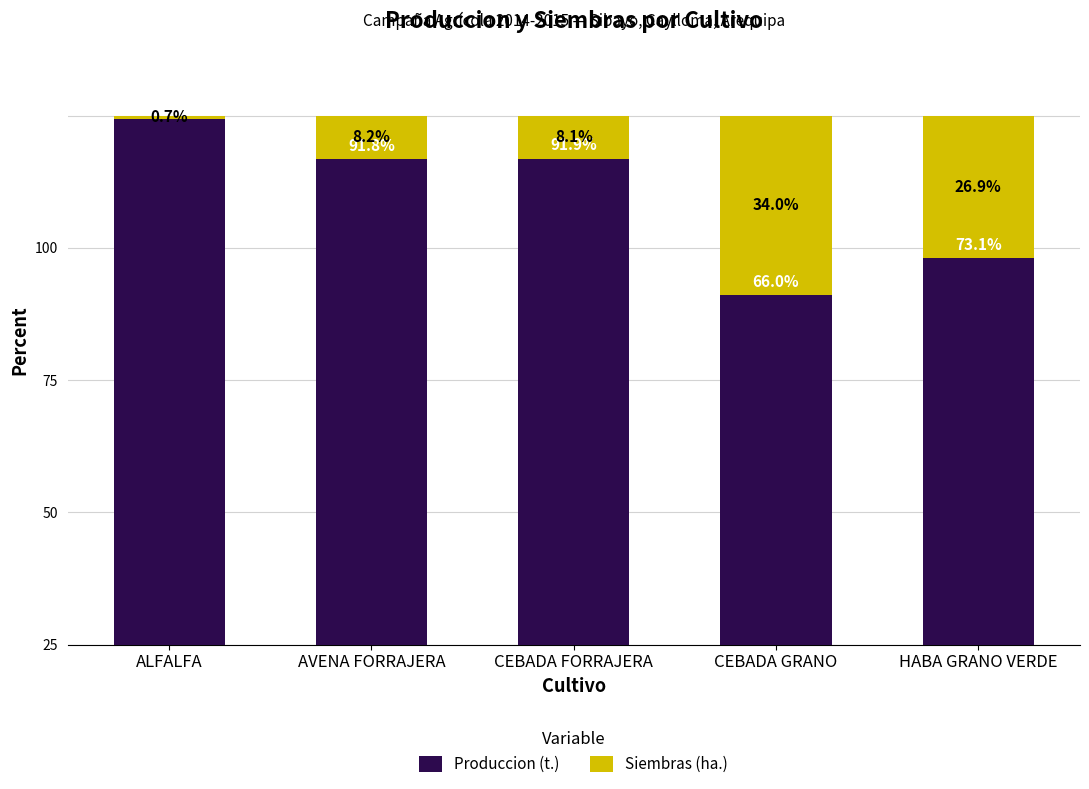

Rank the series by their average value, from highest to lowest.

Produccion (t.), Siembras (ha.)